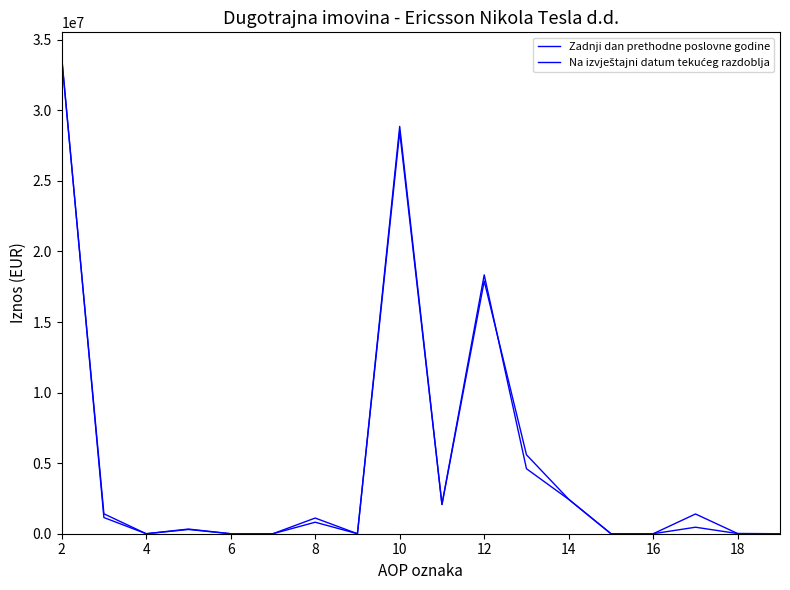

How many lines are shown in the chart?

2